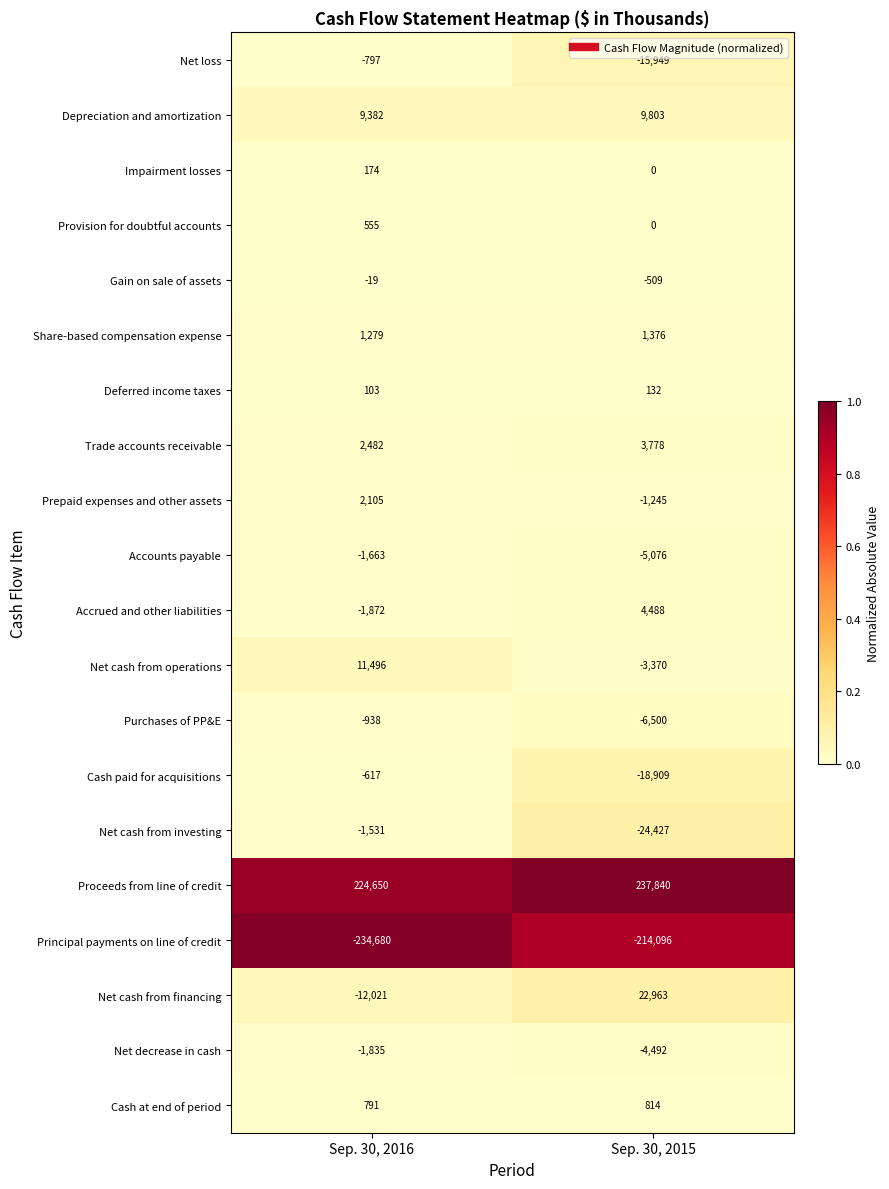

True or false: Net cash from investing has a value of -24427 at Sep. 30, 2015.

True